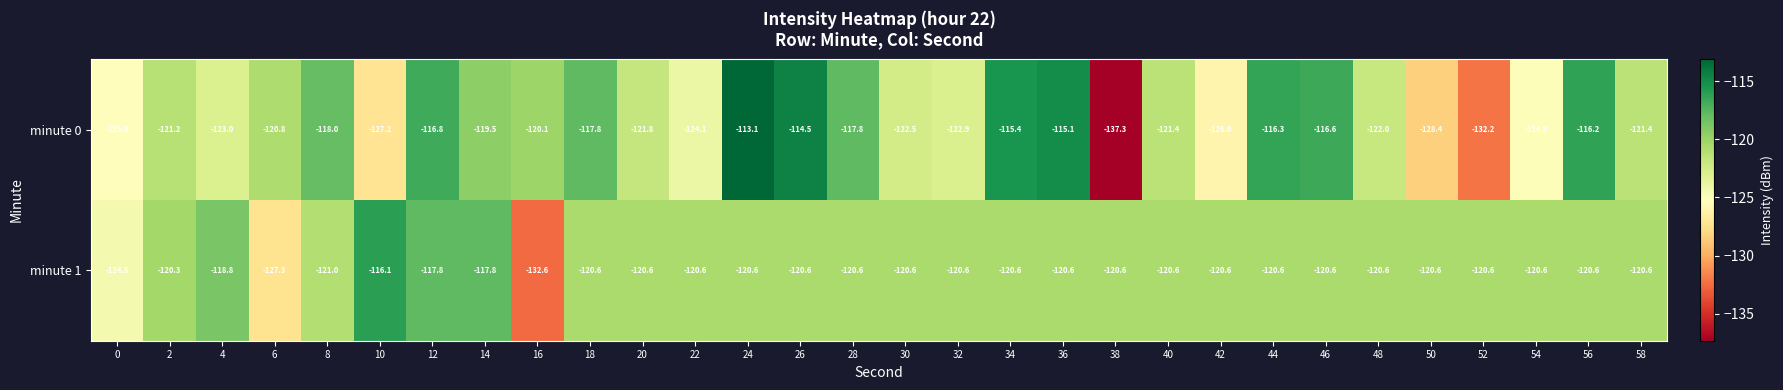

What is the sum of the minute 1 values at 6 and 54?

-247.9